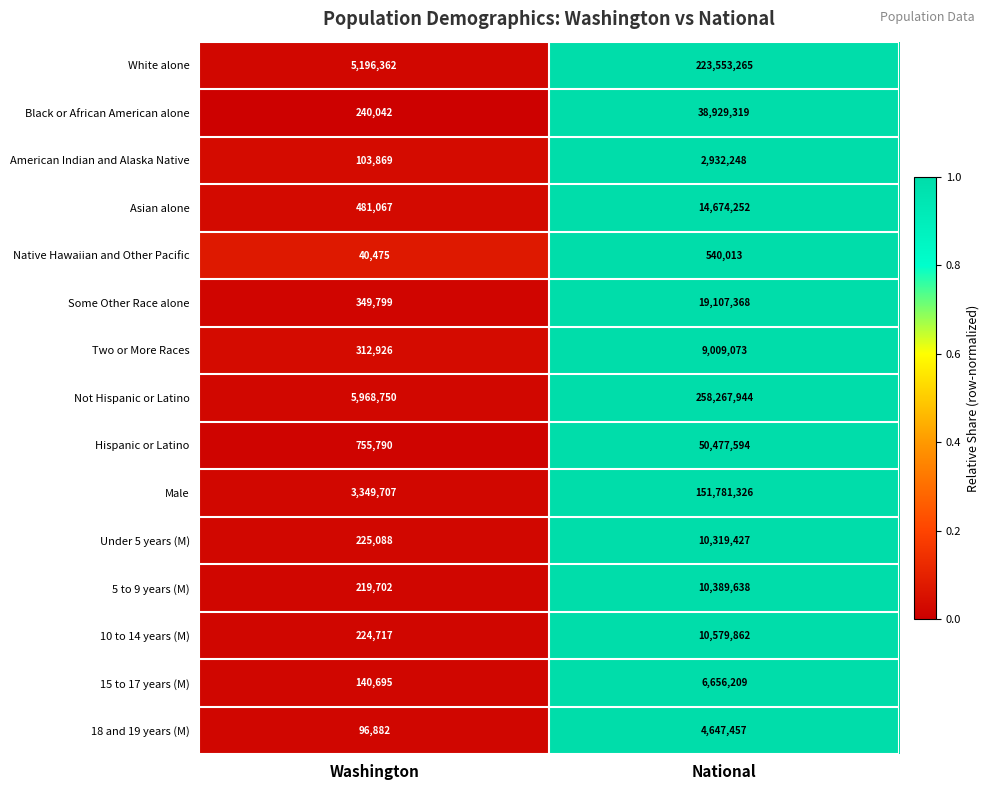

Reading left to right, what are all the values shown in this chart?

White alone: Washington=5196362	National=223553265
Black or African American alone: Washington=240042	National=38929319
American Indian and Alaska Native: Washington=103869	National=2932248
Asian alone: Washington=481067	National=14674252
Native Hawaiian and Other Pacific: Washington=40475	National=540013
Some Other Race alone: Washington=349799	National=19107368
Two or More Races: Washington=312926	National=9009073
Not Hispanic or Latino: Washington=5968750	National=258267944
Hispanic or Latino: Washington=755790	National=50477594
Male: Washington=3349707	National=151781326
Under 5 years (M): Washington=225088	National=10319427
5 to 9 years (M): Washington=219702	National=10389638
10 to 14 years (M): Washington=224717	National=10579862
15 to 17 years (M): Washington=140695	National=6656209
18 and 19 years (M): Washington=96882	National=4647457